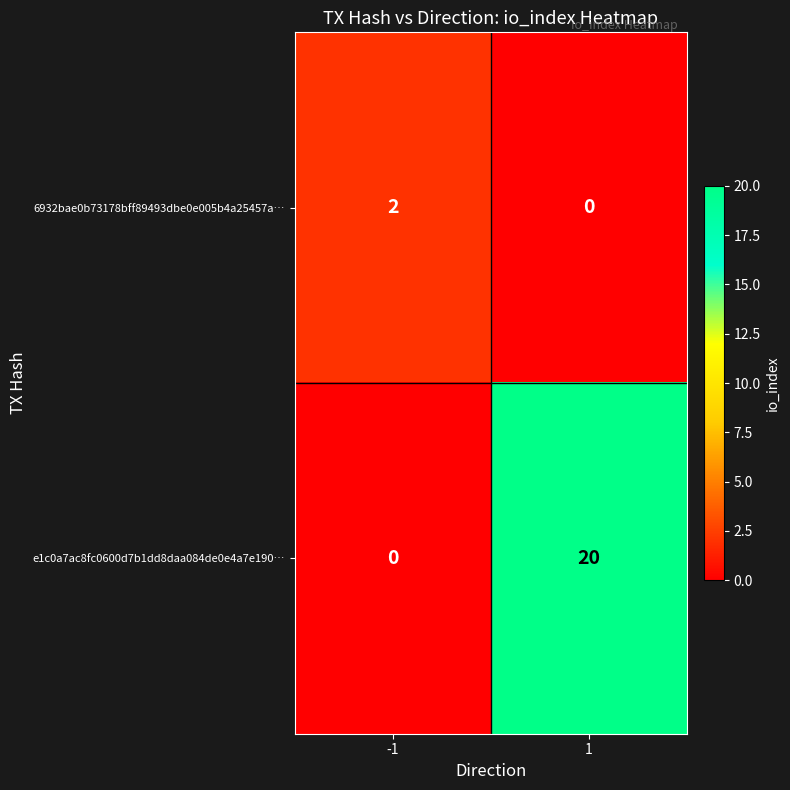

What is the total value across all series at 1?

20